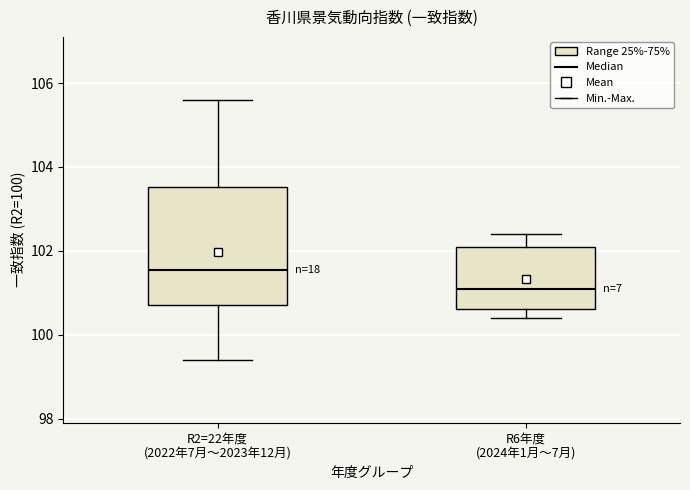

Reading left to right, transcribe this box plot: for each box, give where its median line is, the range the box spans, and where its two whiskers end, as read against the y-axis. The values are not printed on the chart, so give them approximately, as read against the axis.

R2=22年度 (2022年7月〜2023年12月): median 101.6, box 100.8 to 103.6, whiskers 99.4 to 105.6
R6年度 (2024年1月〜7月): median 101.2, box 100.6 to 102.2, whiskers 100.4 to 102.4